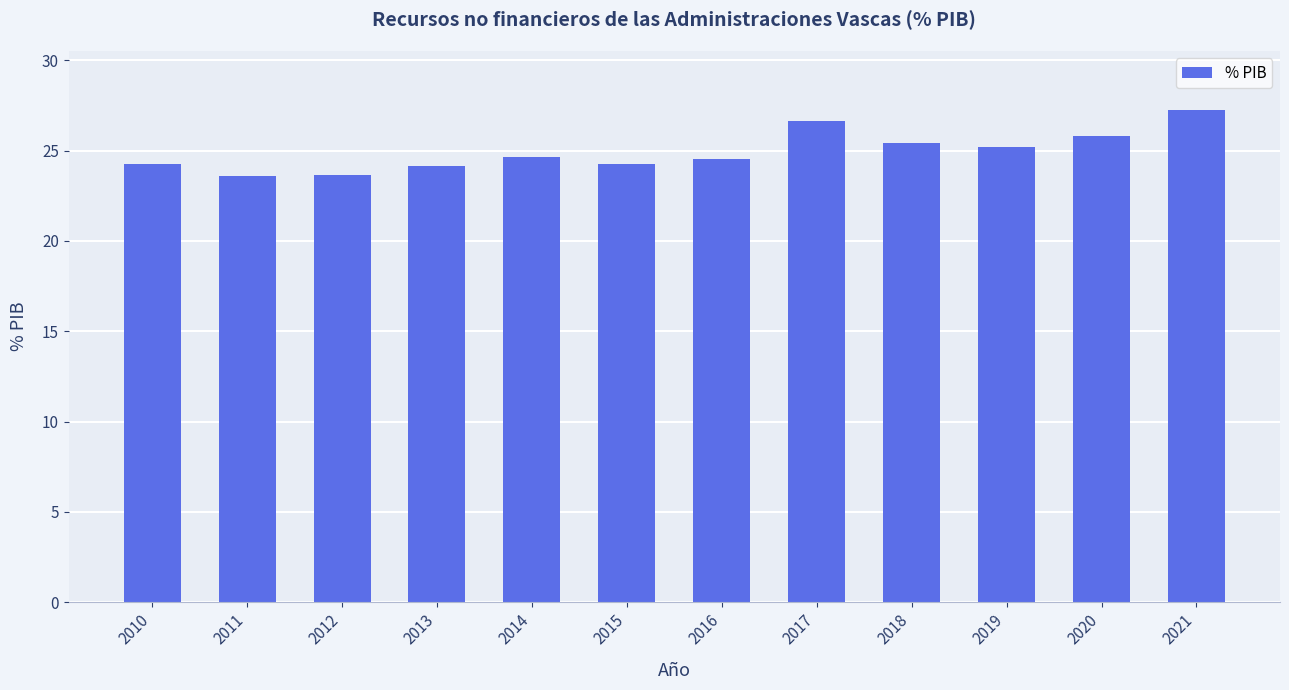

What is the difference between the maximum and second lowest values?

3.6